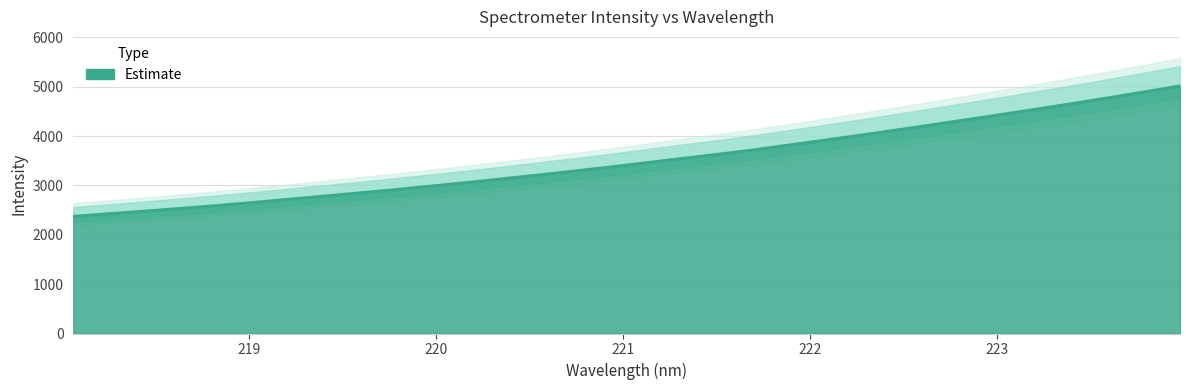

At which category does the chart reach its minimum across all series?

218.0596